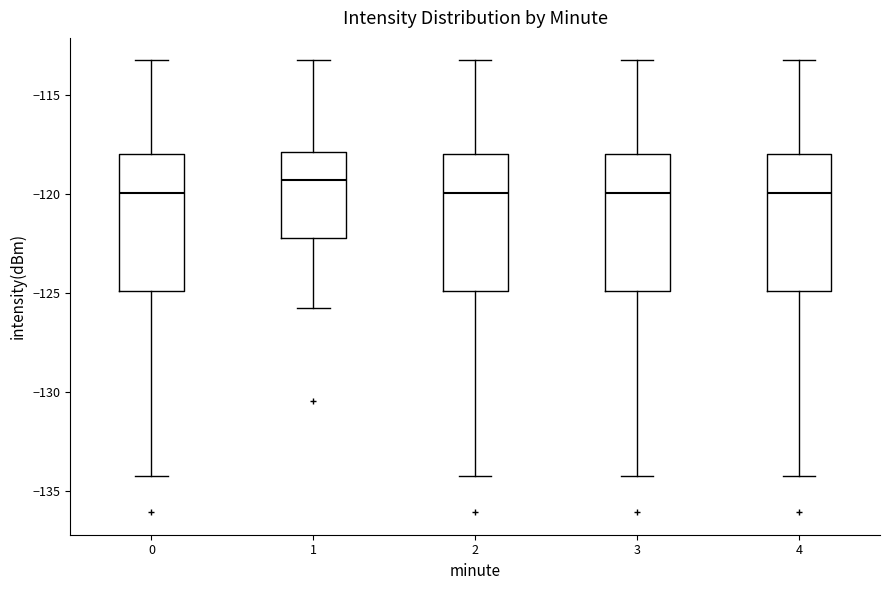

Reading left to right, read every box against the y-axis: the position of its median line, the range the box covers, and the ends of its whiskers. The values are not printed on the chart, so give them approximately, as read against the axis.

0: median -120.0, box -125.0 to -118.0, whiskers -134.0 to -113.0
1: median -119.5, box -122.0 to -118.0, whiskers -126.0 to -113.0
2: median -120.0, box -125.0 to -118.0, whiskers -134.0 to -113.0
3: median -120.0, box -125.0 to -118.0, whiskers -134.0 to -113.0
4: median -120.0, box -125.0 to -118.0, whiskers -134.0 to -113.0